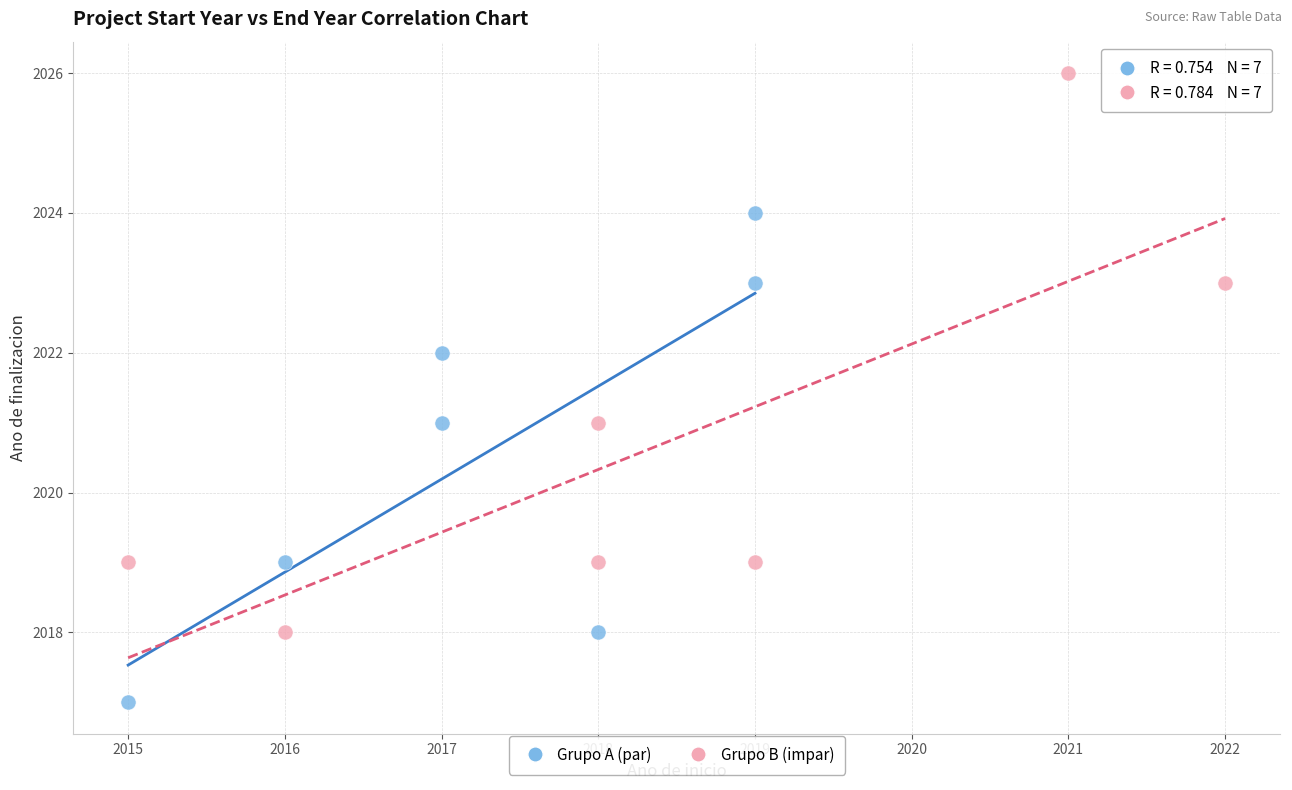

Which series has the largest Y range (max minus min)?

Grupo B (impar)